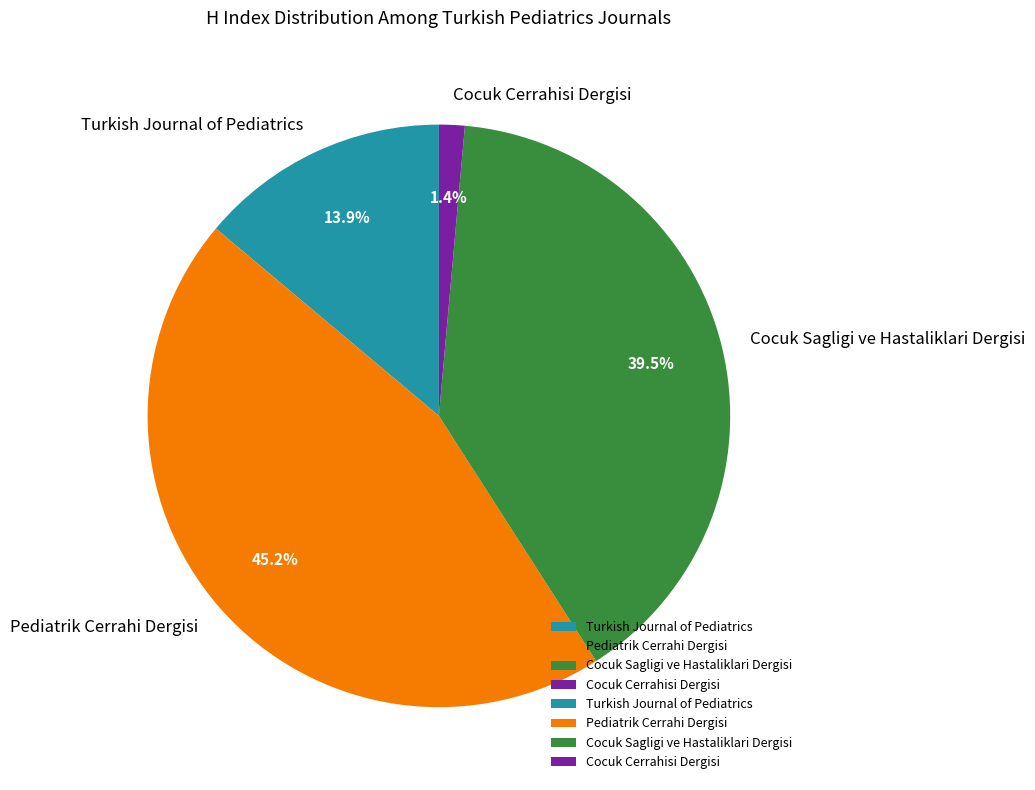

Which category has the smallest portion of the pie?

Cocuk Cerrahisi Dergisi